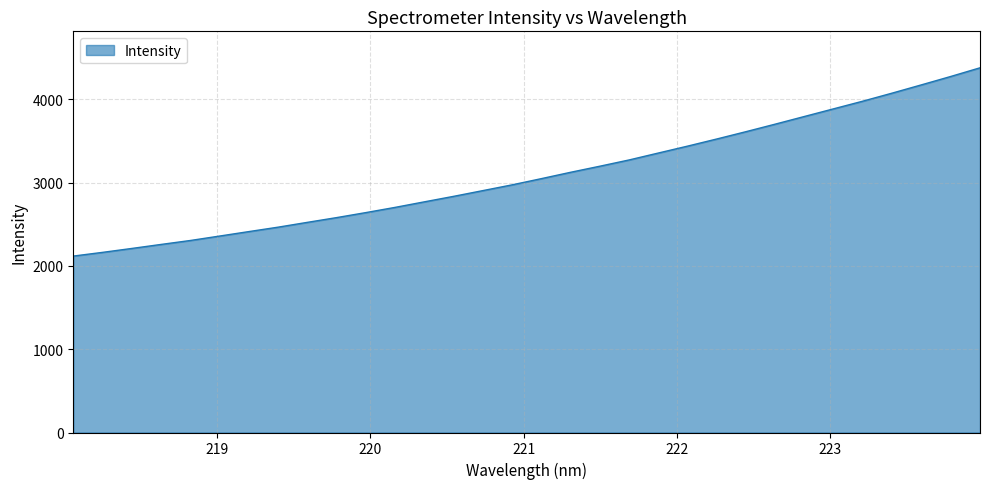

How many lines are shown in the chart?

1